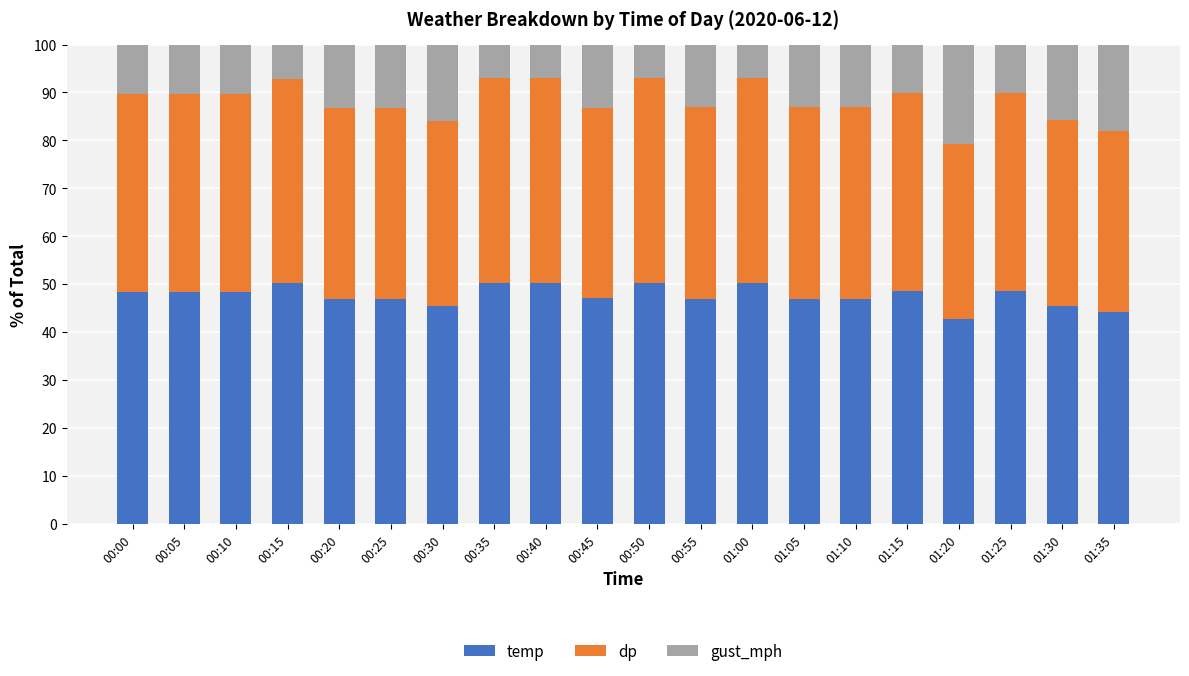

What is the total value across all series at 00:40?

100.0